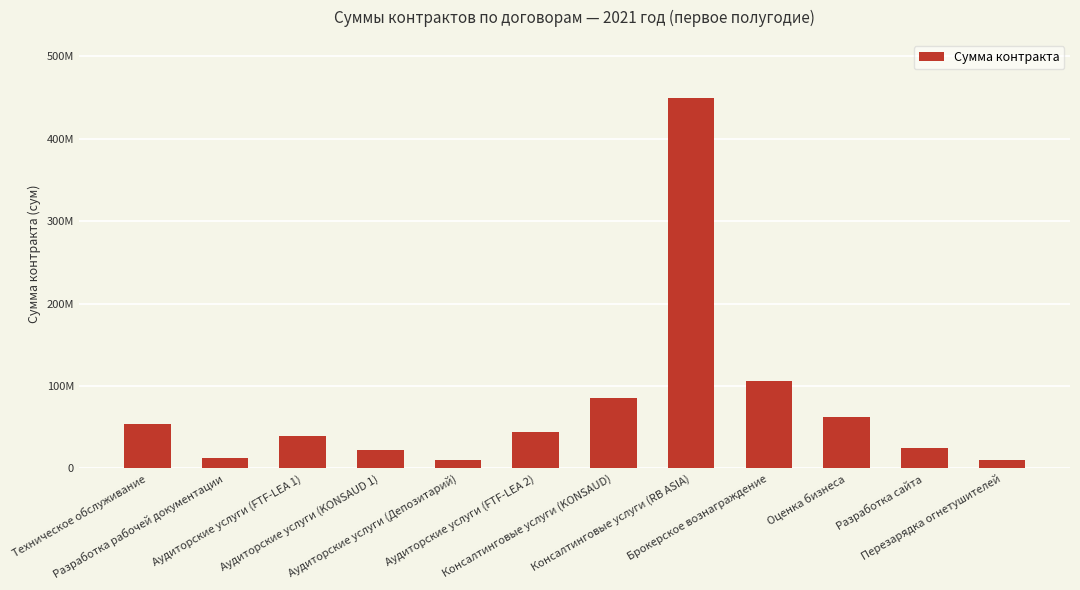

What is the difference between the values at Техническое обслуживание and Аудиторские услуги (FTF-LEA 1)?

14985404